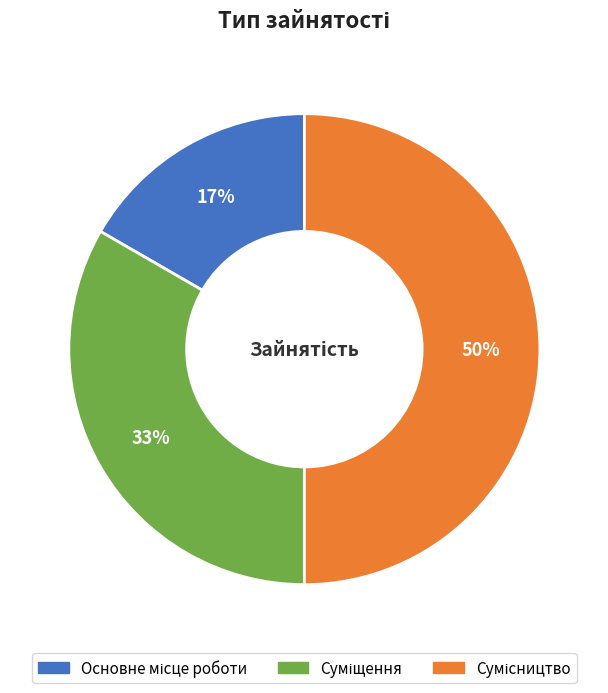

To the nearest percent, what is the average slice percentage?

33%